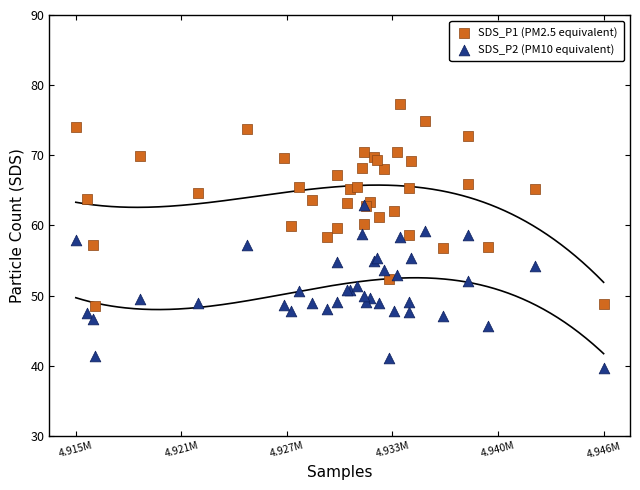

What are all the series names shown in the legend?

SDS_P1 (PM2.5 equivalent), SDS_P2 (PM10 equivalent)